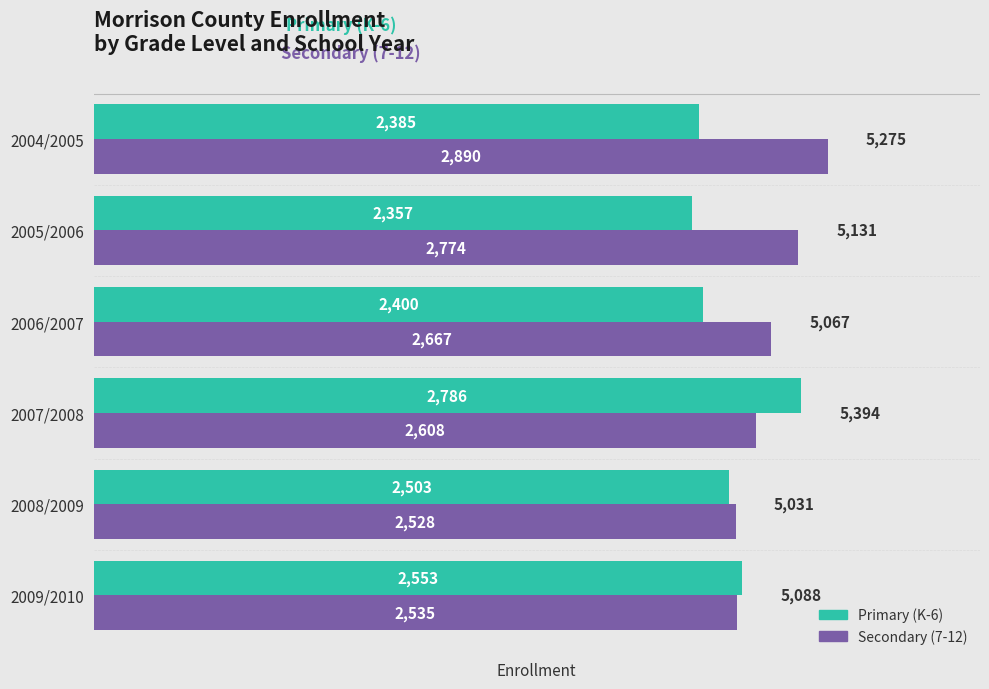

At which label is Secondary (7-12) closest to 2709?

2006/2007